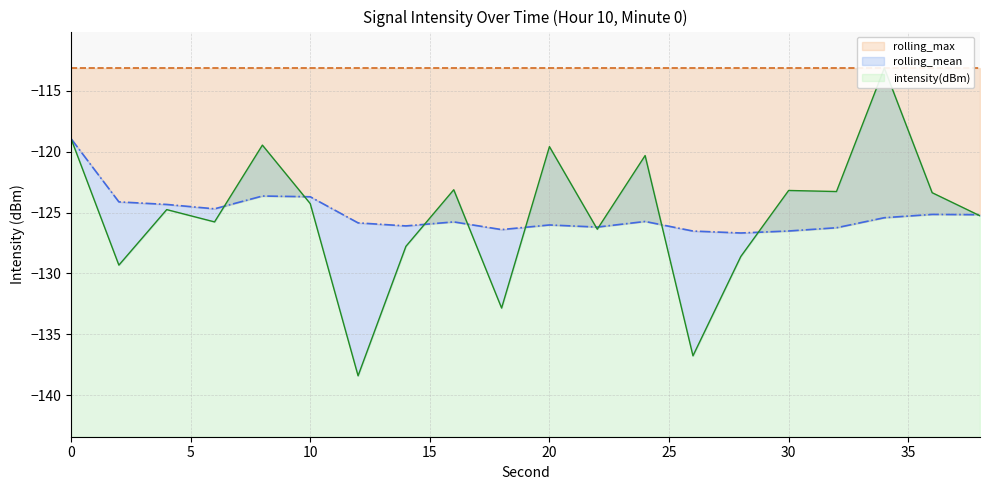

Which category has the lowest value across all series?

12